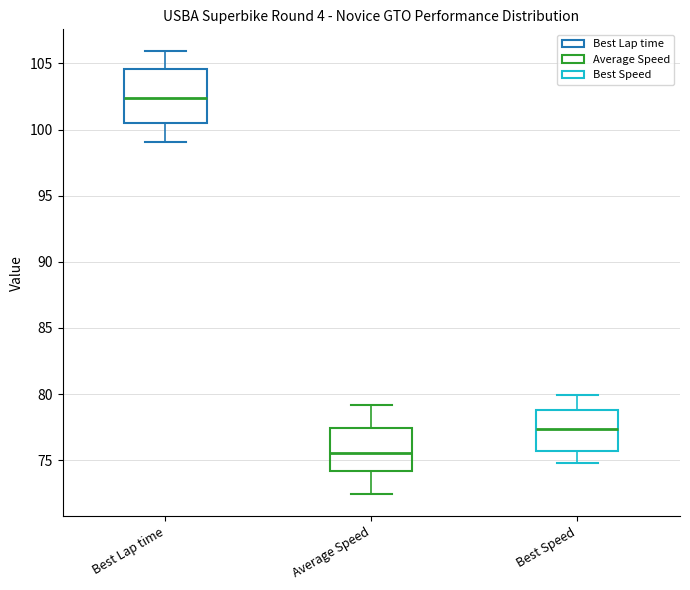

Which box's median line is the lowest?

Average Speed